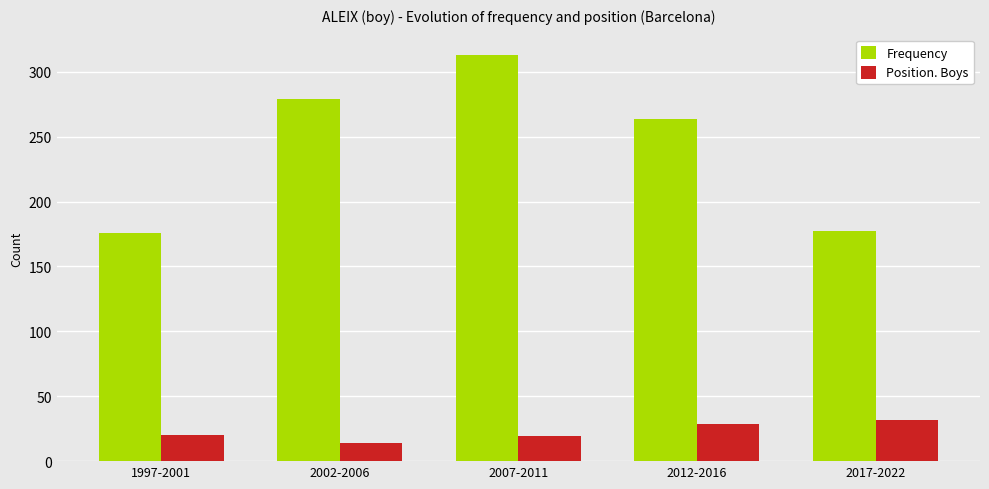

List the series in order of their overall mean, highest first.

Frequency, Position. Boys